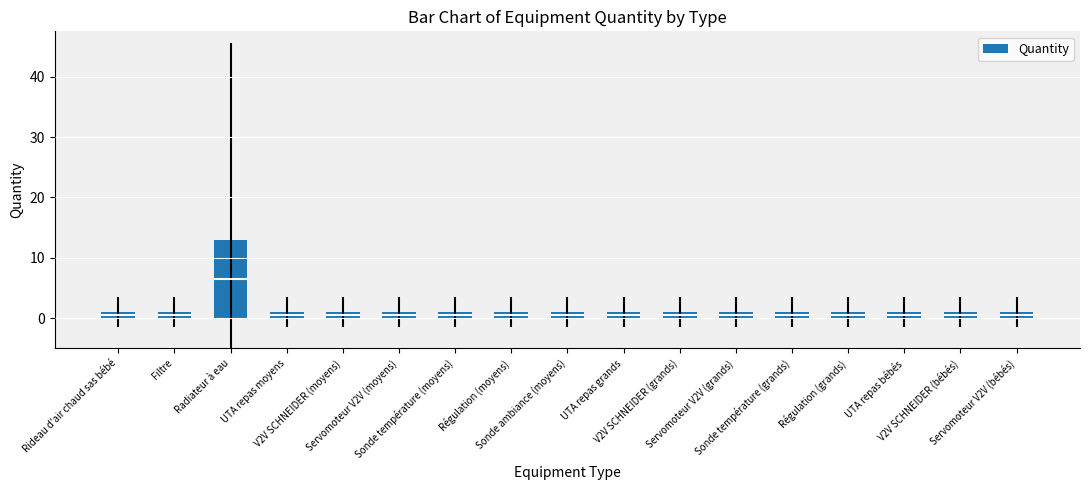

List the labels in order of value, smallest first.

Rideau d'air chaud sas bébé, Filtre, UTA repas moyens, V2V SCHNEIDER (moyens), Servomoteur V2V (moyens), Sonde température (moyens), Régulation (moyens), Sonde ambiance (moyens), UTA repas grands, V2V SCHNEIDER (grands), Servomoteur V2V (grands), Sonde température (grands), Régulation (grands), UTA repas bébés, V2V SCHNEIDER (bébés), Servomoteur V2V (bébés), Radiateur à eau